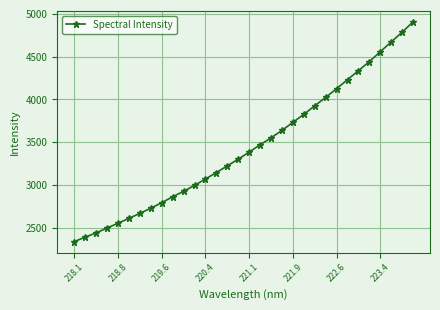

True or false: the data has more than 2 interior local peaks.

False